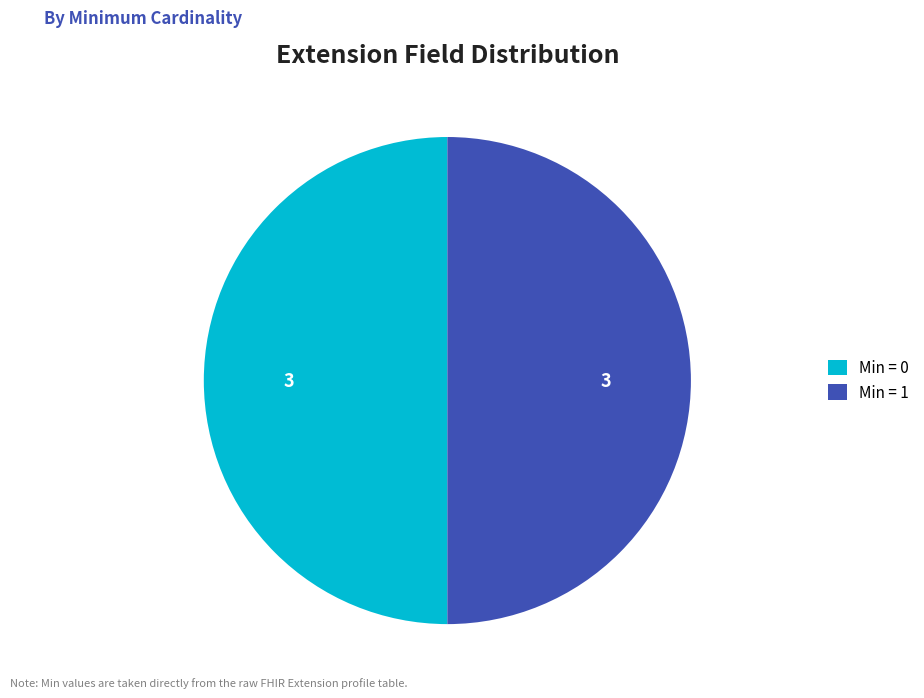

True or false: Min = 1 accounts for 50% of the total.

True